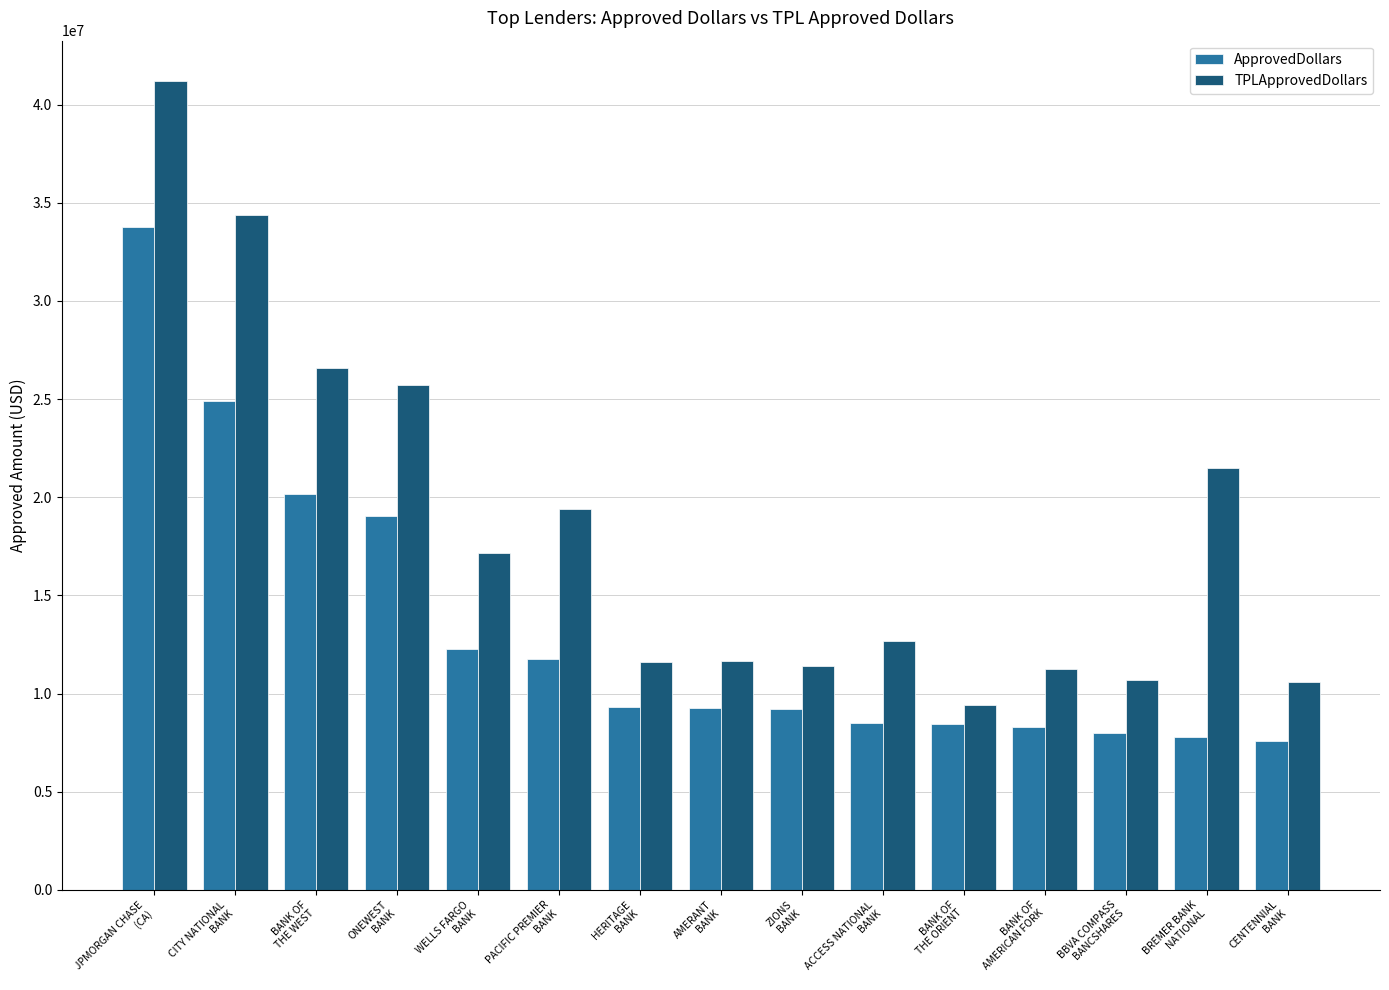

At which label is ApprovedDollars closest to 20672500?

BANK OF
THE WEST